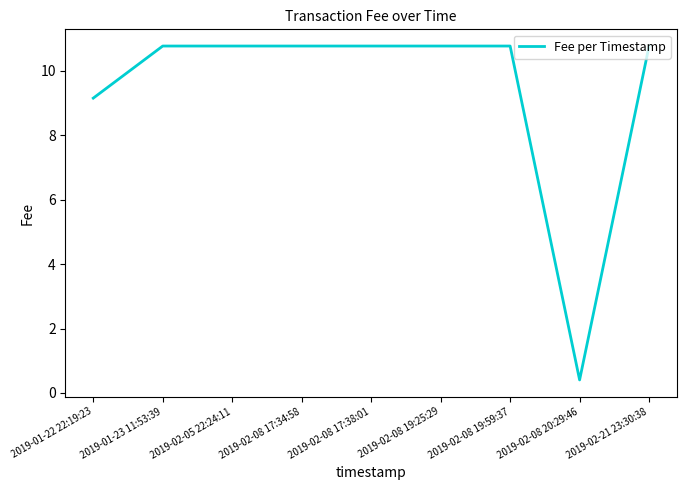

What is the difference between the maximum and minimum values?

10.4